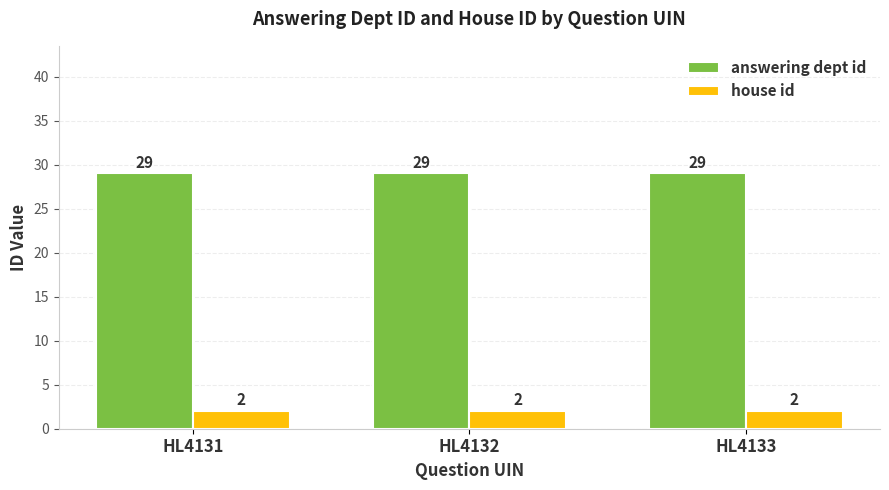

What is the maximum value shown in the chart?

29